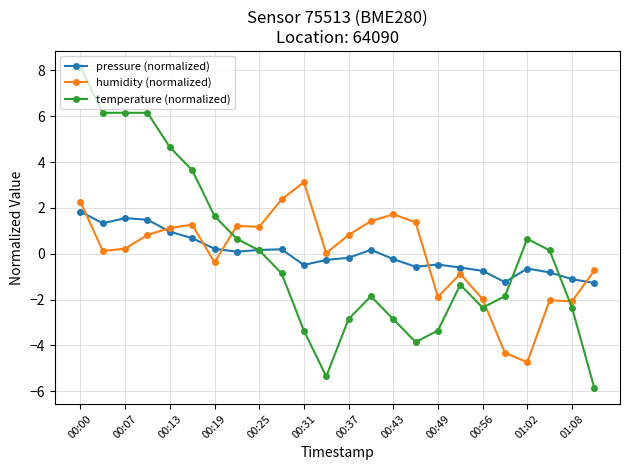

What is the maximum value shown in the chart?

8.1